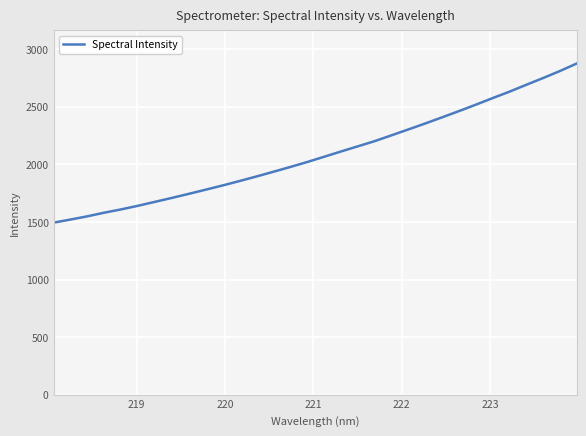

What is the minimum value shown in the chart?

1493.7